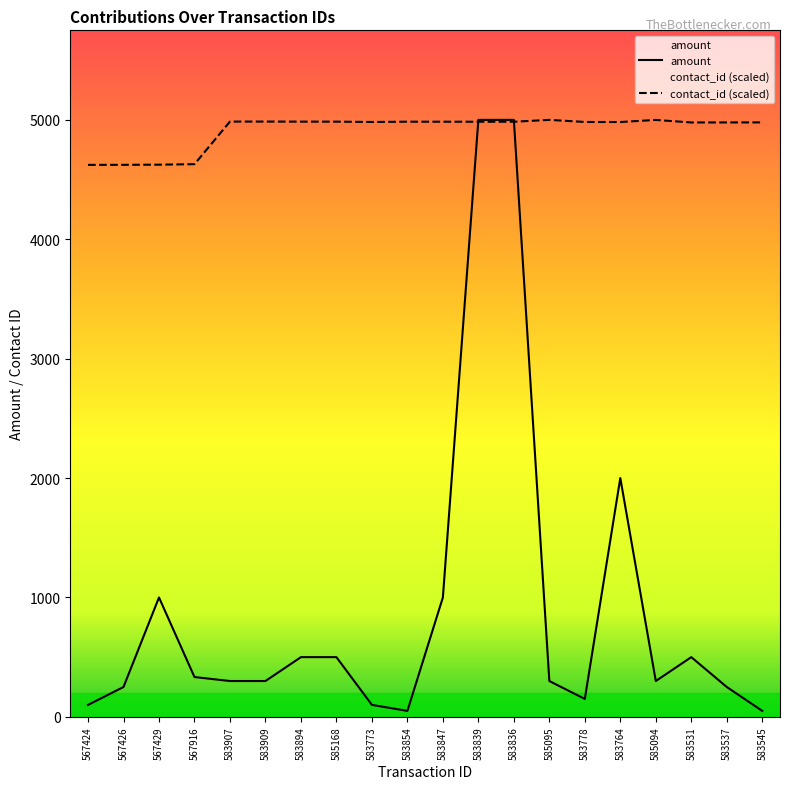

The contact_id series shows 4984.6 at 583847. True or false?

True